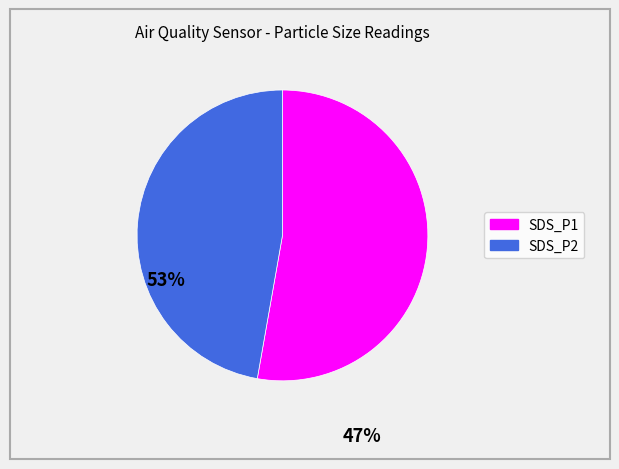

What is the smallest slice in the pie chart?

SDS_P2